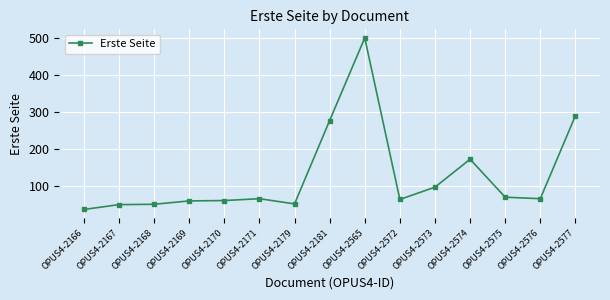

What is the value of the 13th point from the left?

71